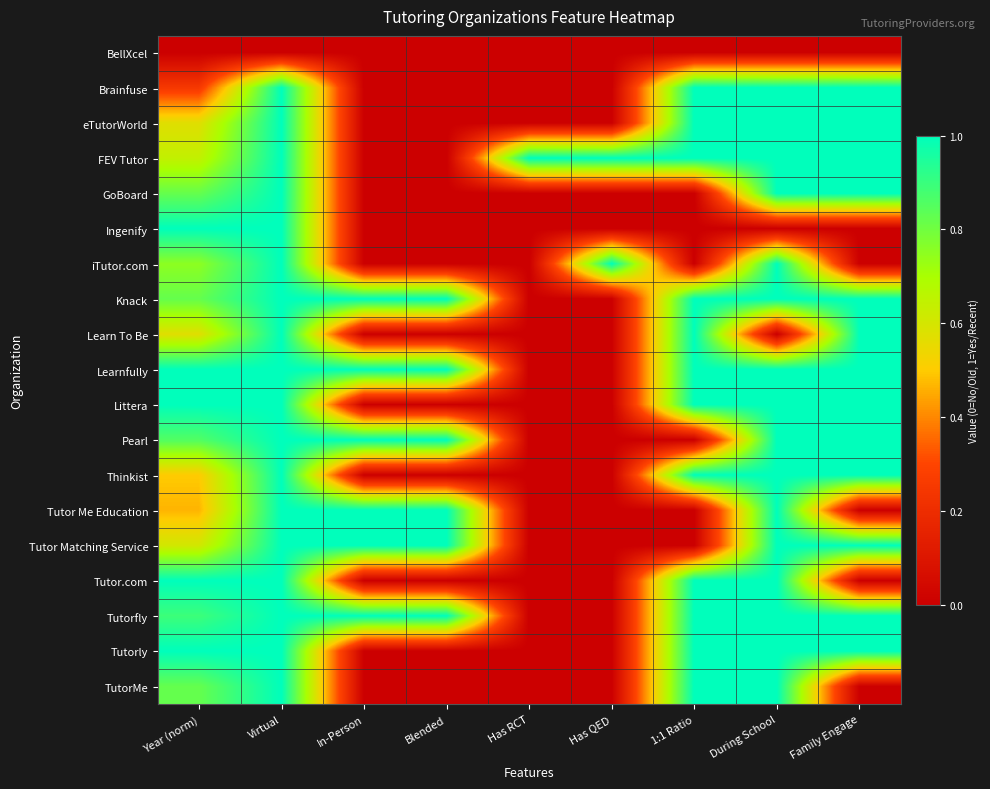

What is the difference between the highest and lowest values at Year (norm)?

1.0